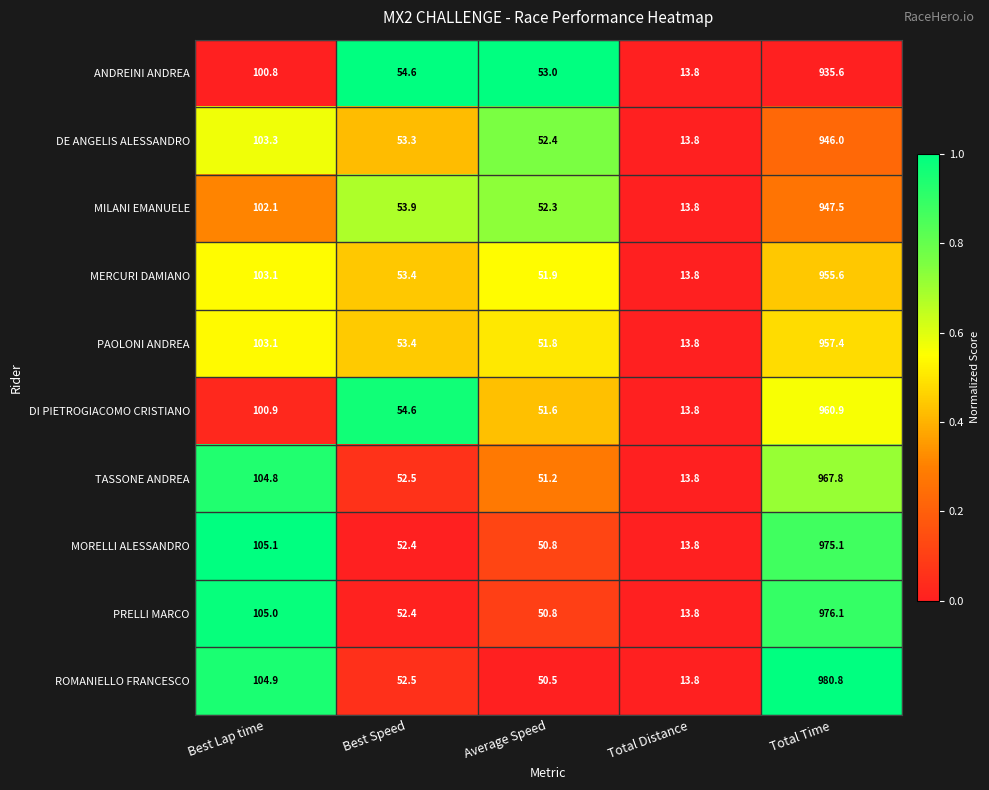

What is the maximum value shown in the chart?

980.8